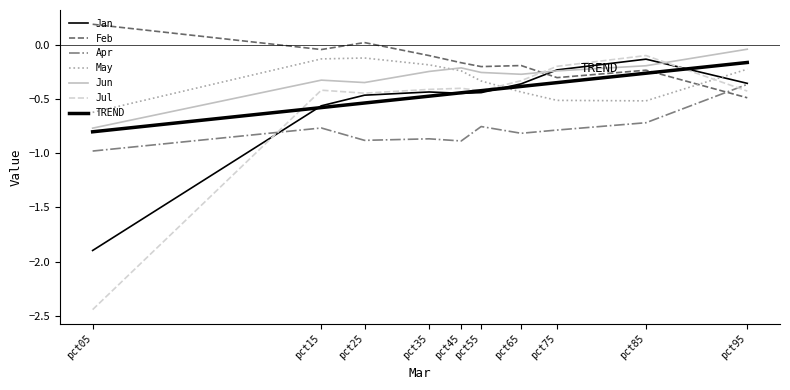

Does the chart have visible grid lines?

No